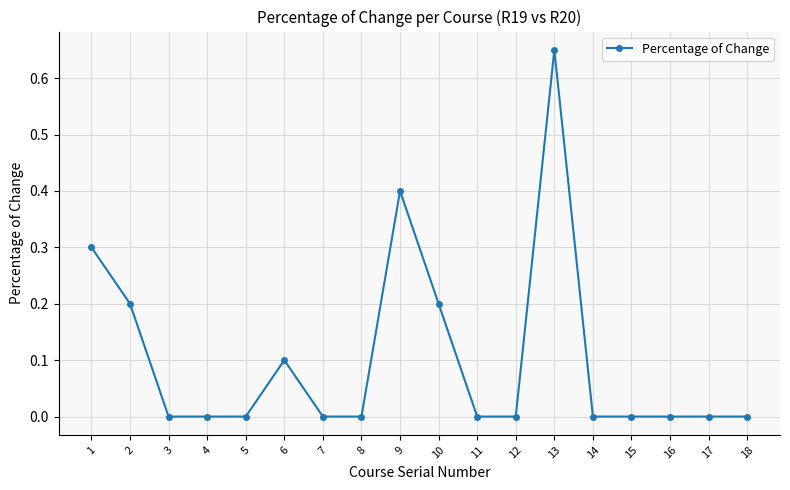

True or false: the data shows 0.0 at 5.

True